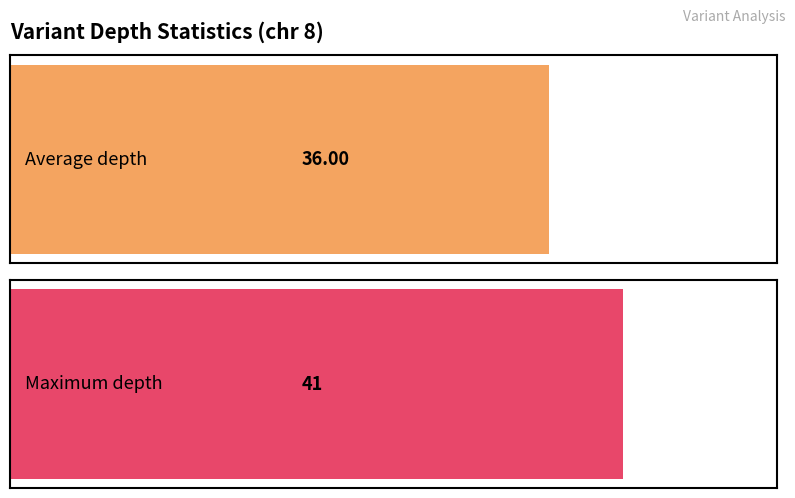

True or false: the data shows 48 at 117796735.

False